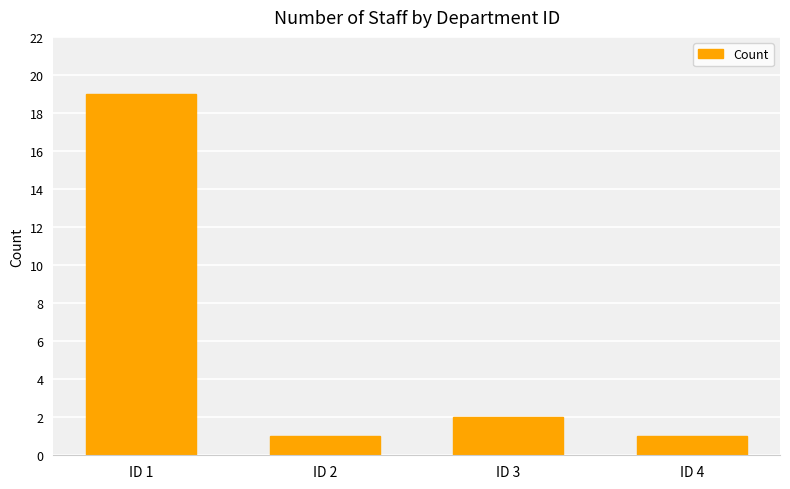

The chart shows a value of 19 at ID 1. True or false?

True